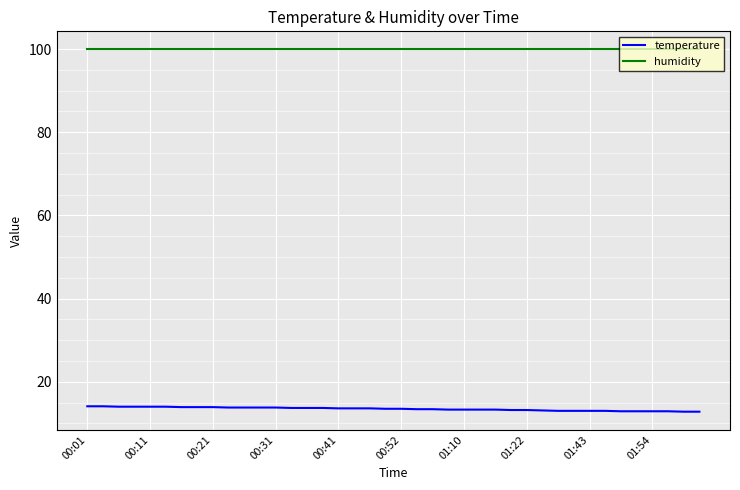

How many distinct data groups are displayed?

2